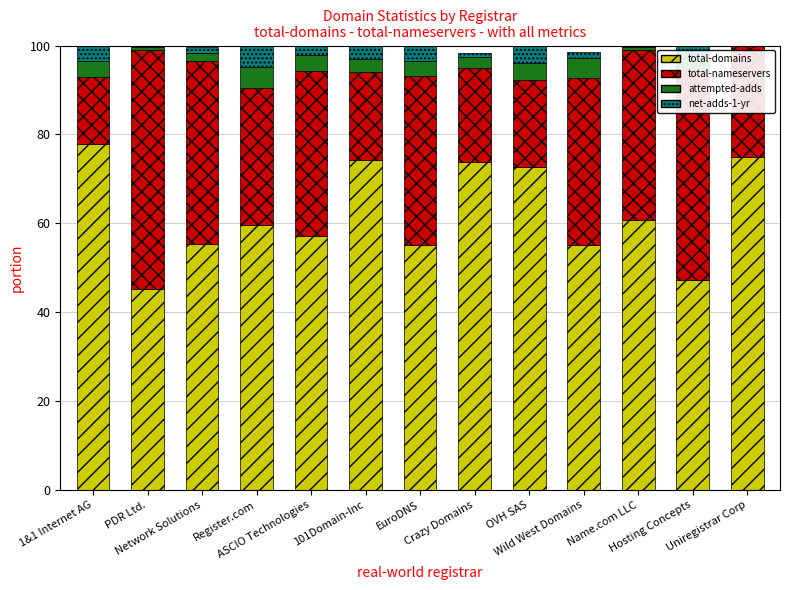

Which series has the widest spread of values?

total-nameservers